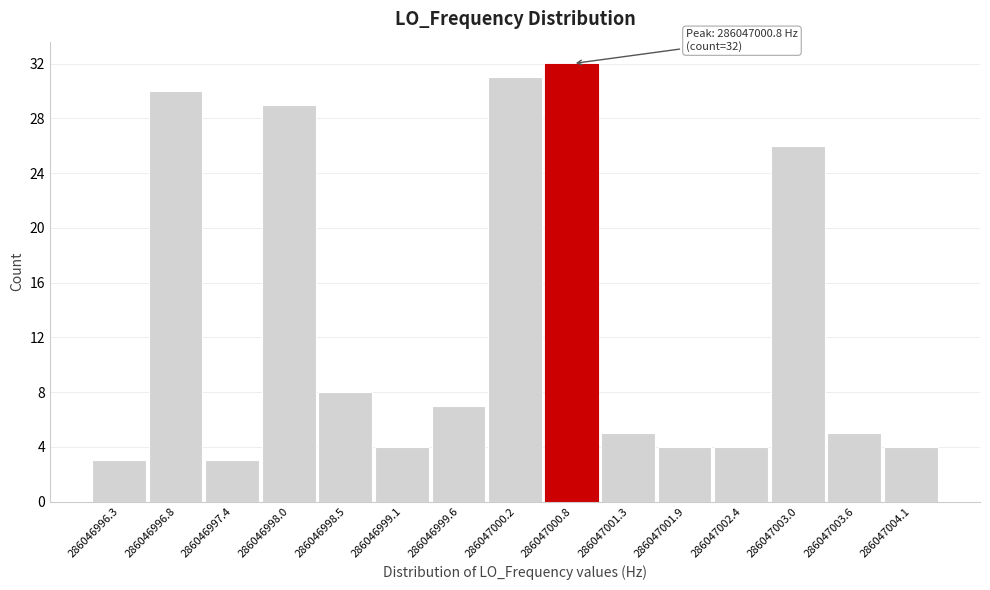

Reading left to right, transcribe all the data shown in this chart.

3	30	3	29	8	4	7	31	32	5	4	4	26	5	4